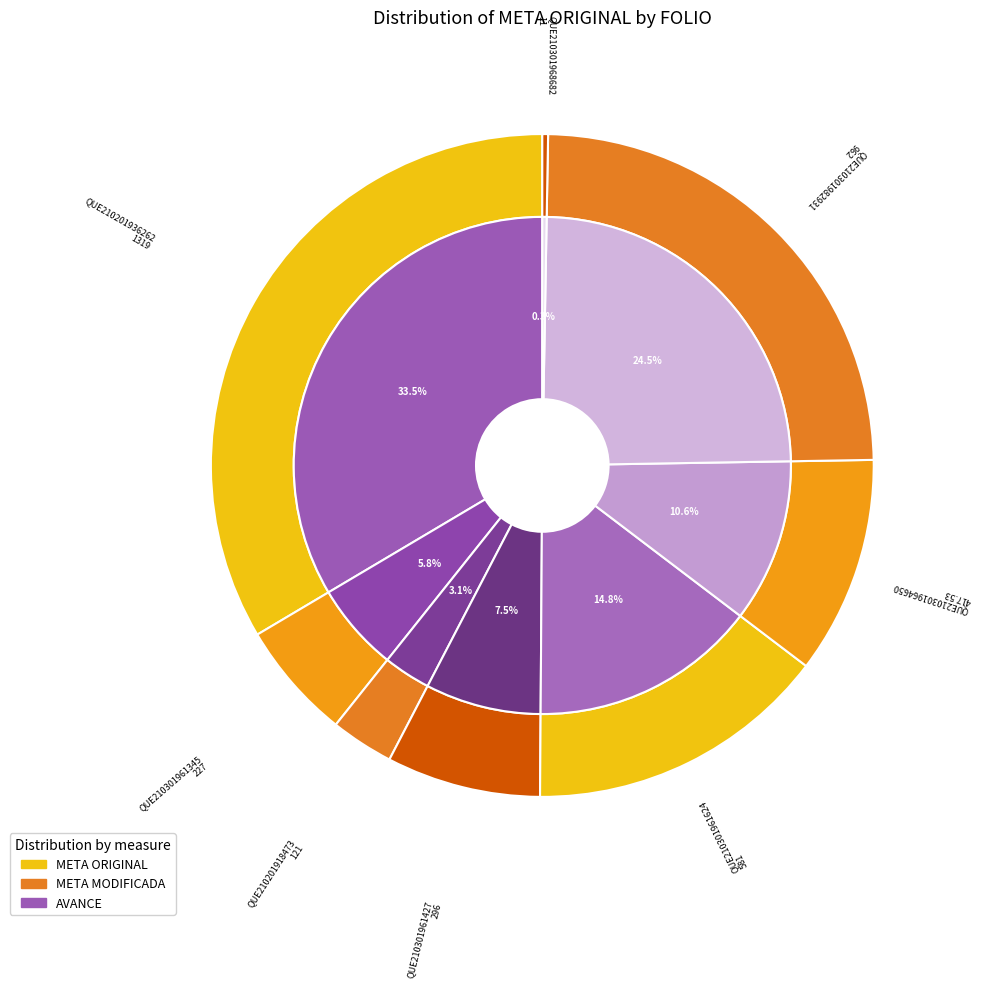

The QUE210301961345 slice represents 1% of the pie. True or false?

False